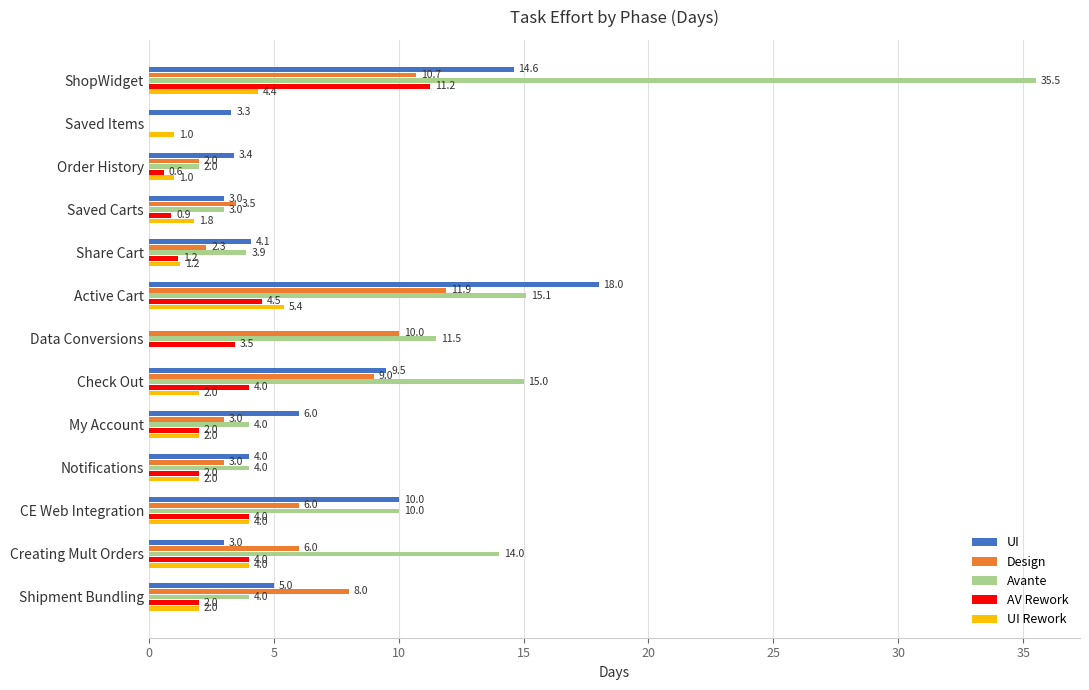

What is the sum of the Design values at Saved Carts and Creating Mult Orders?

9.5